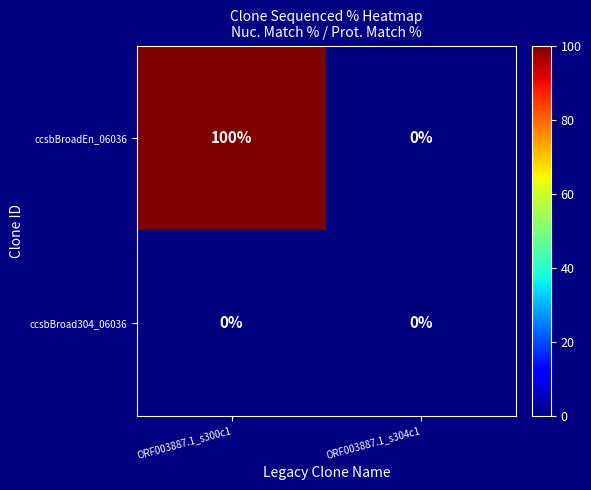

Which series changed the most between ORF003887.1_s300c1 and ORF003887.1_s304c1?

ccsbBroadEn_06036